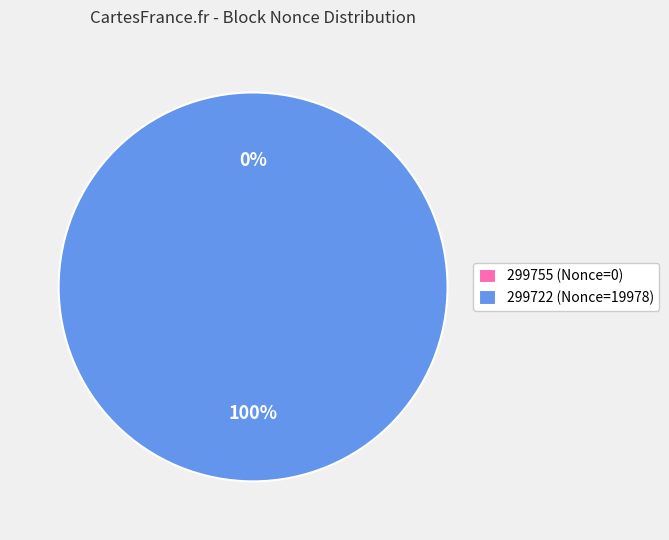

What is the majority slice?

299722